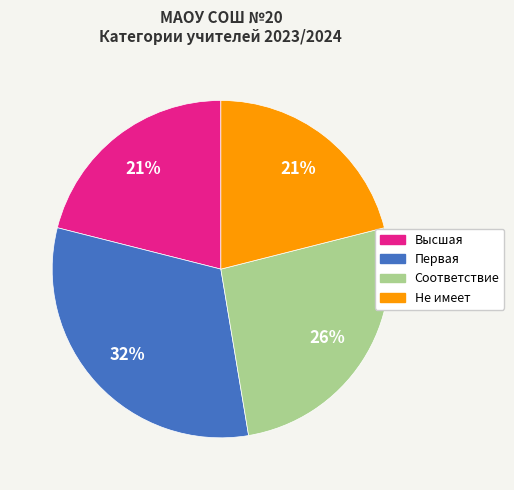

Count the number of slices in the pie.

4